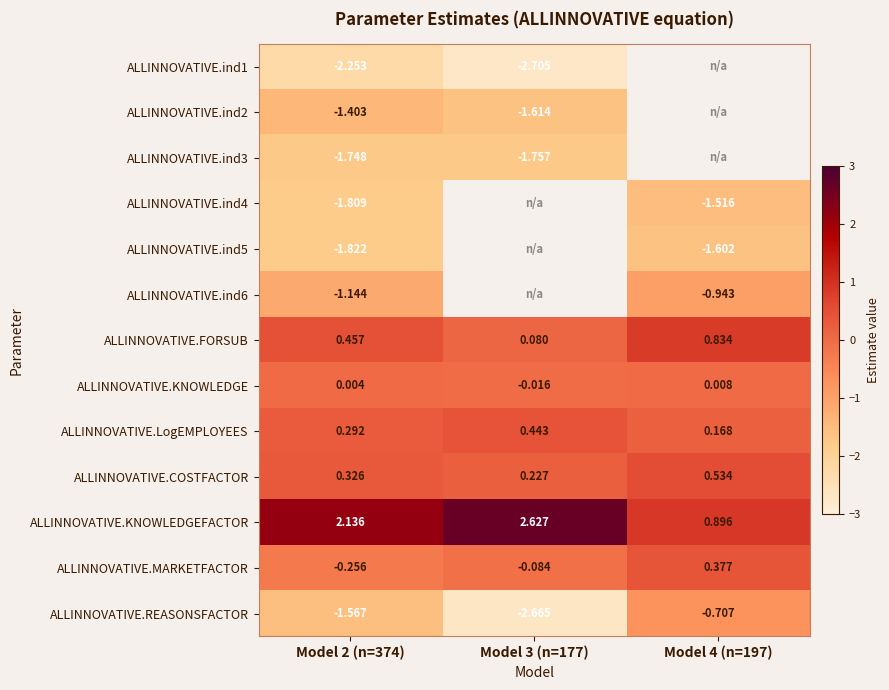

Is the value of ALLINNOVATIVE.KNOWLEDGE at Model 2 (n=374) greater than the value of ALLINNOVATIVE.COSTFACTOR at Model 2 (n=374)?

No